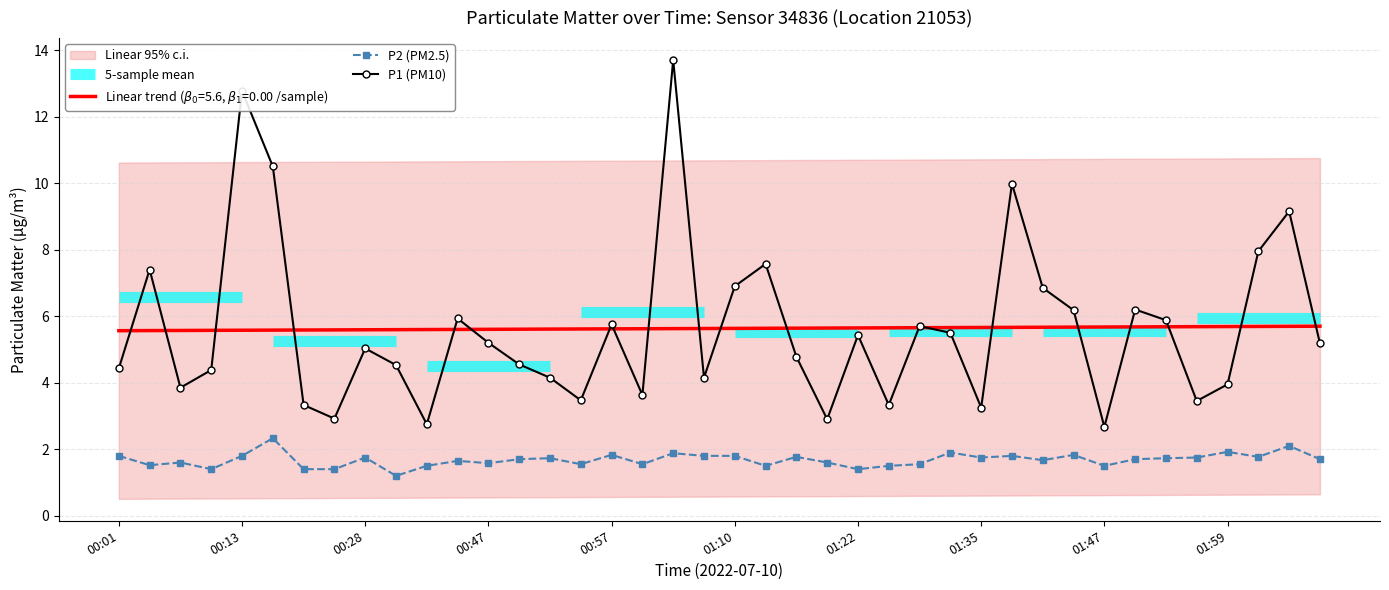

The value of P1 (PM10) at 00:13 is 22.1. True or false?

False